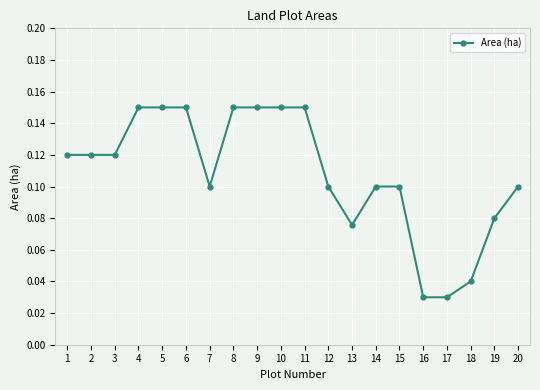

What is the sum of all values?

2.2